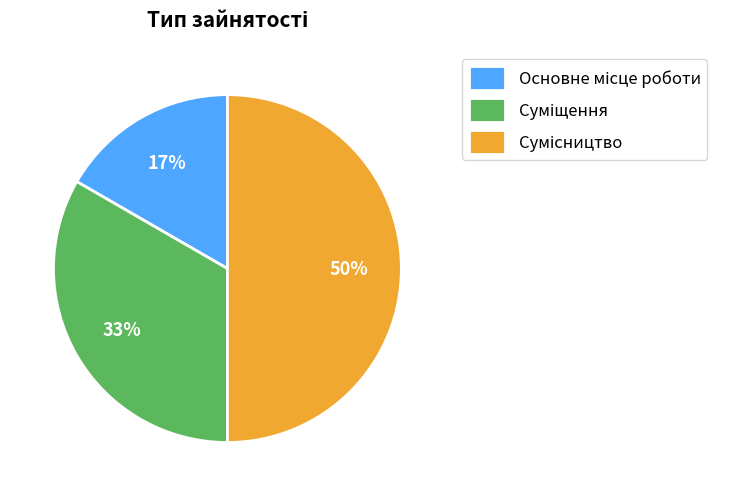

To the nearest percent, what is the difference between the largest and smallest slice percentages?

33%